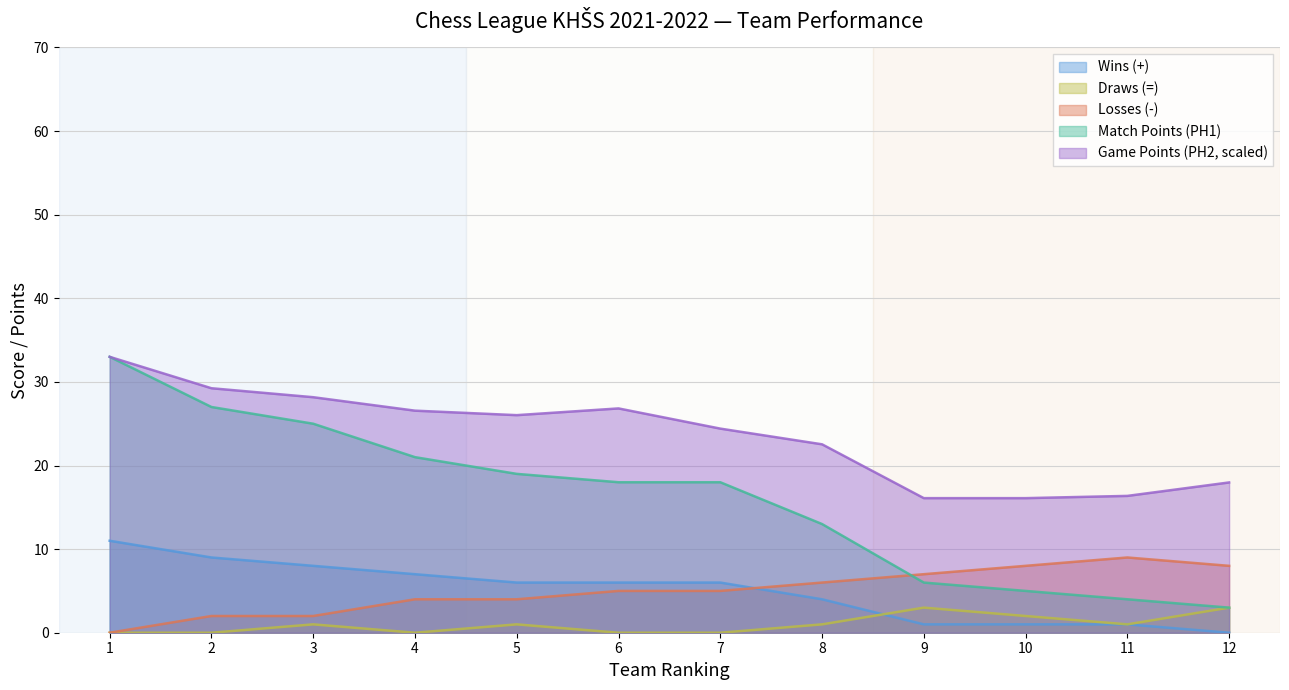

How many intersections are there between Wins (+) and Losses (-)?

1